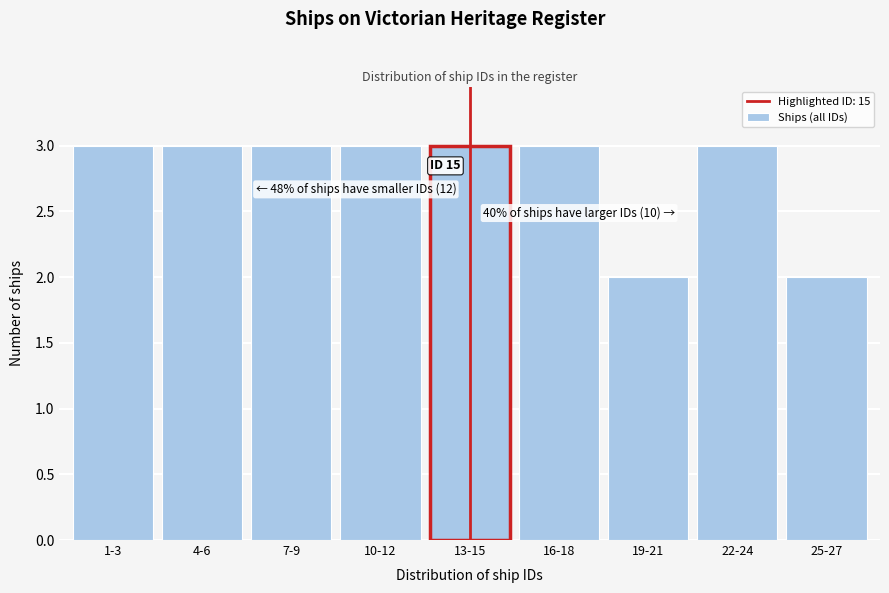

Reading left to right, what are all the values shown in this chart?

3	3	3	3	3	3	2	3	2